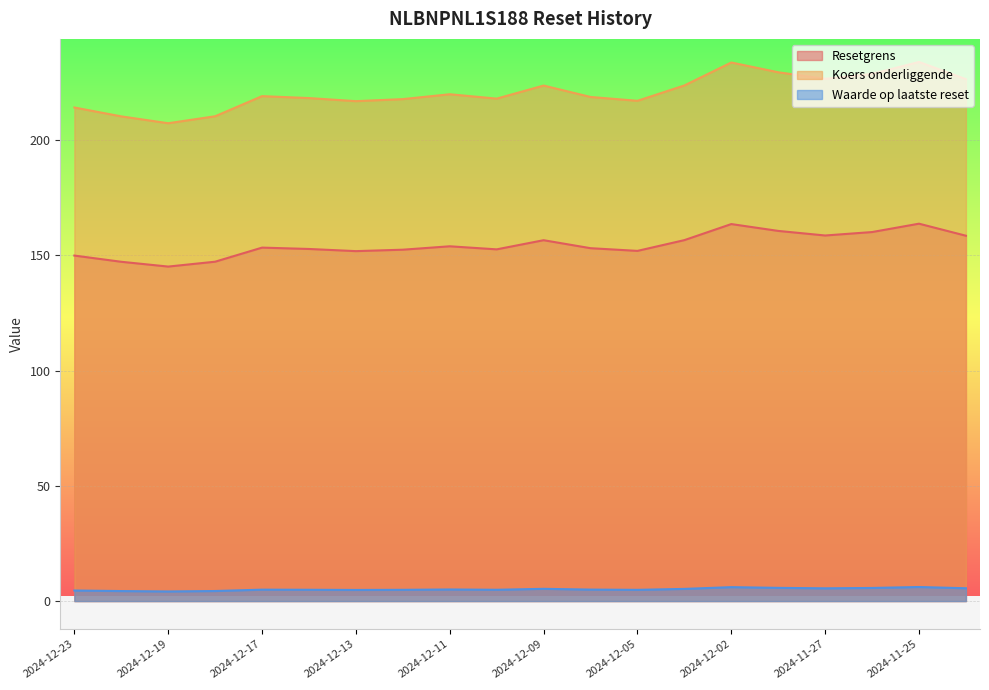

What position from the right is 2024-12-02?

6